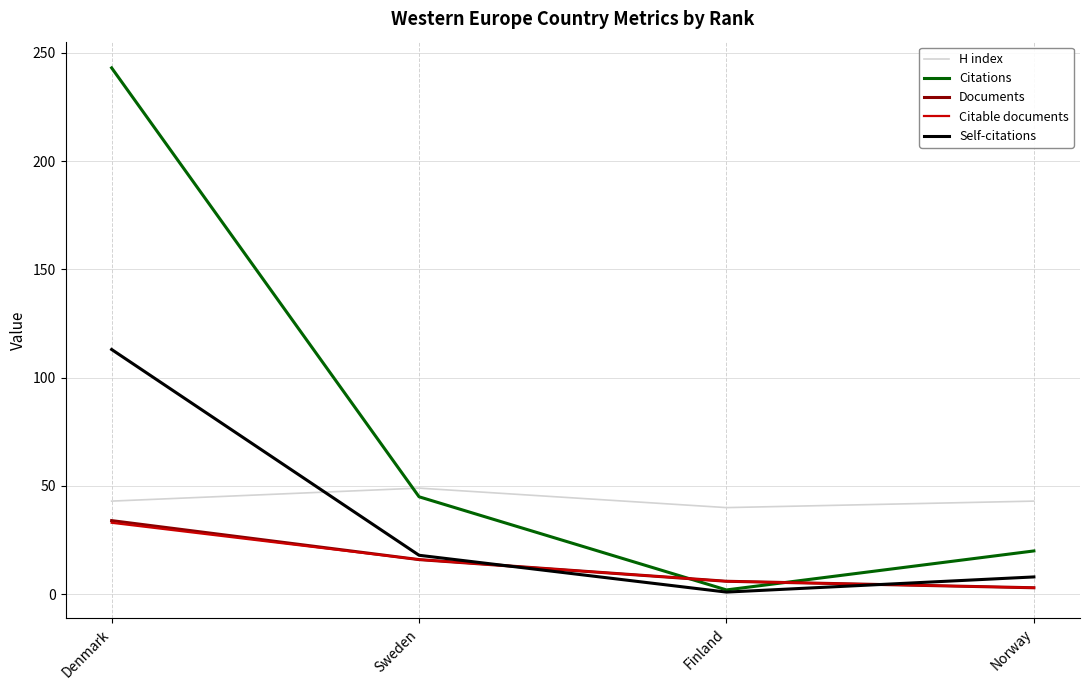

What is the difference between the highest and lowest values at Denmark?

210